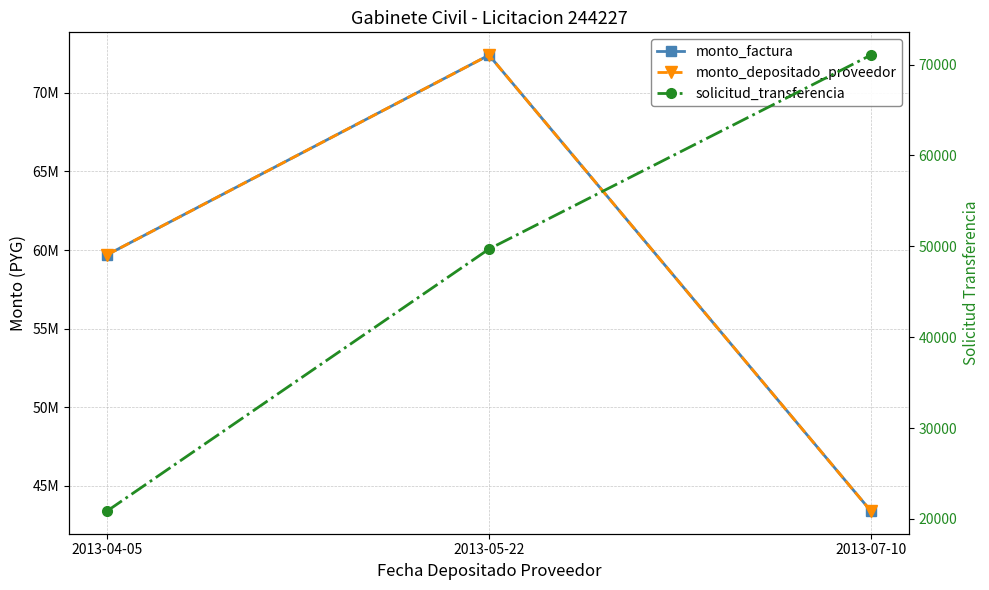

What is the spread (max minus min) of values at 2013-07-10?

43328956